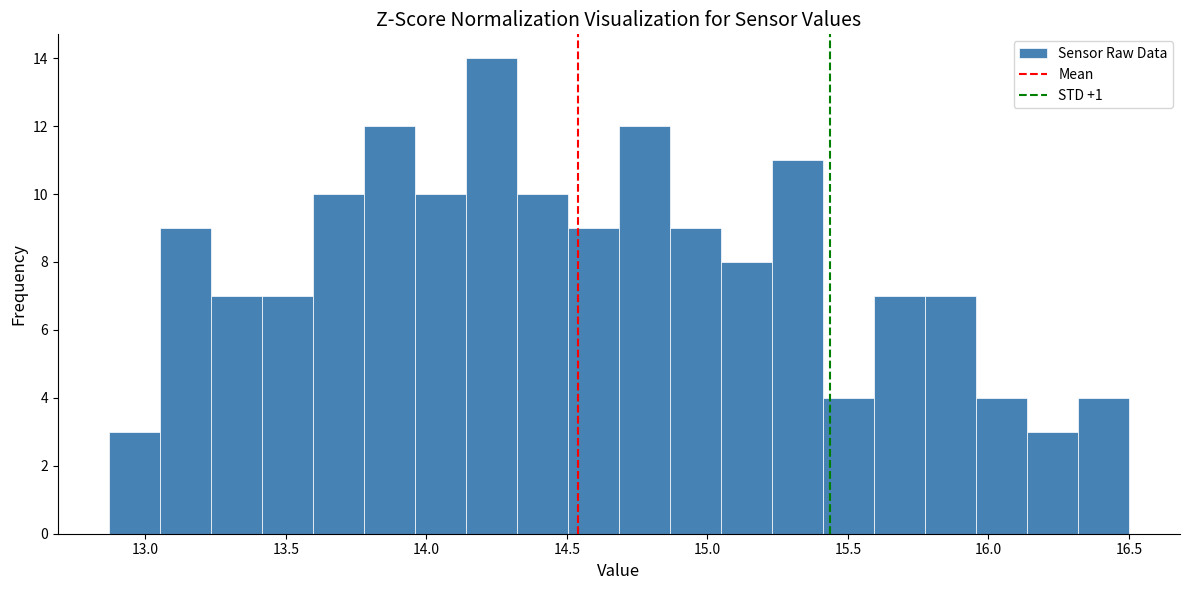

Read against the x-axis, roughly where is the centre of the tallest bar?

14.25